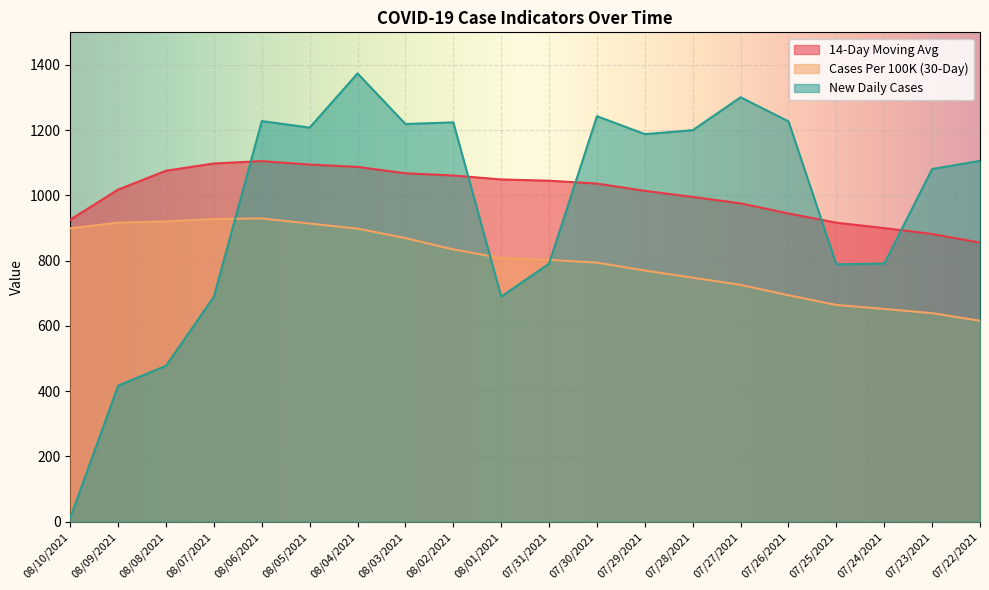

What position from the right is 08/06/2021?

16